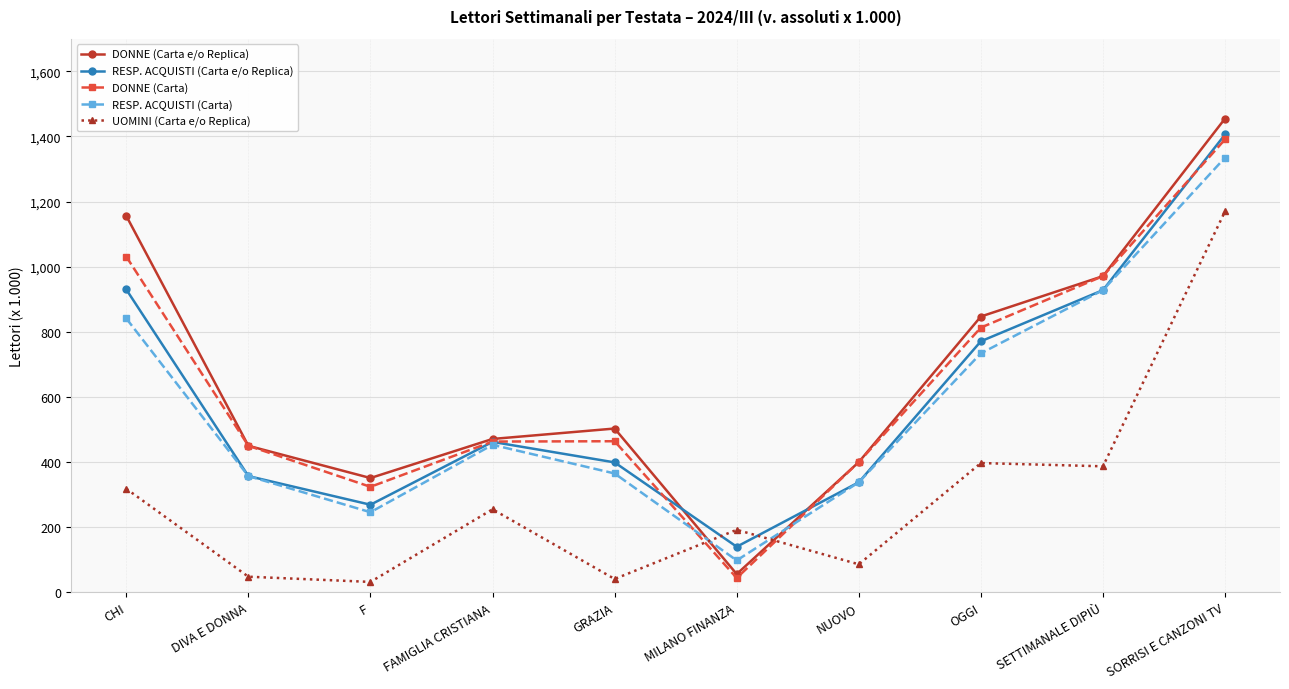

True or false: RESP. ACQUISTI (Carta) has more than 0 points higher than both neighbors.

True